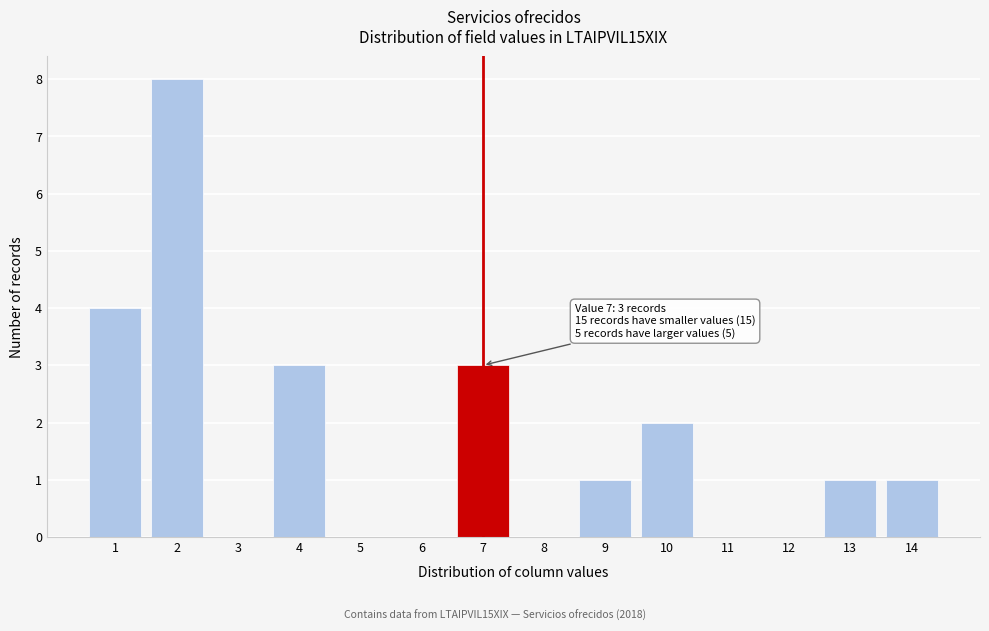

Reading left to right, list all the values displayed in this chart.

1=4	2=8	3=0	4=3	5=0	6=0	7=3	8=0	9=1	10=2	11=0	12=0	13=1	14=1